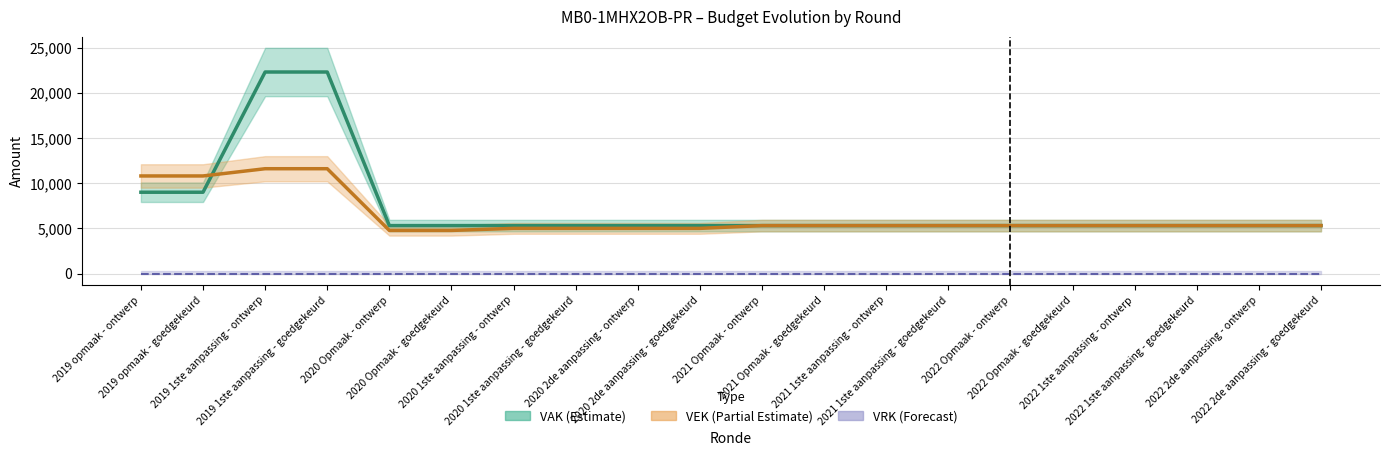

How many values in the VAK series exceed 5307?

4